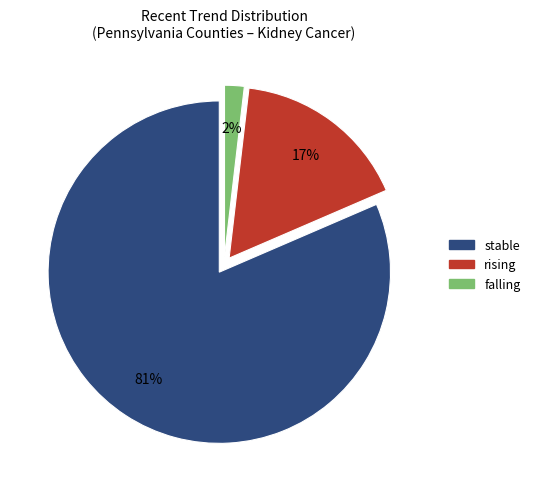

To the nearest percent, what is the combined percentage of stable and falling?

83%